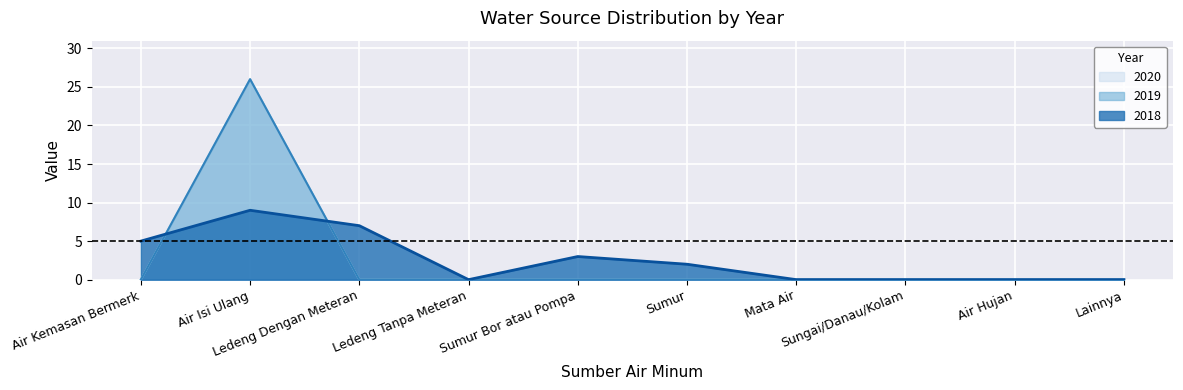

How many data points in 2019 are above 0?

1